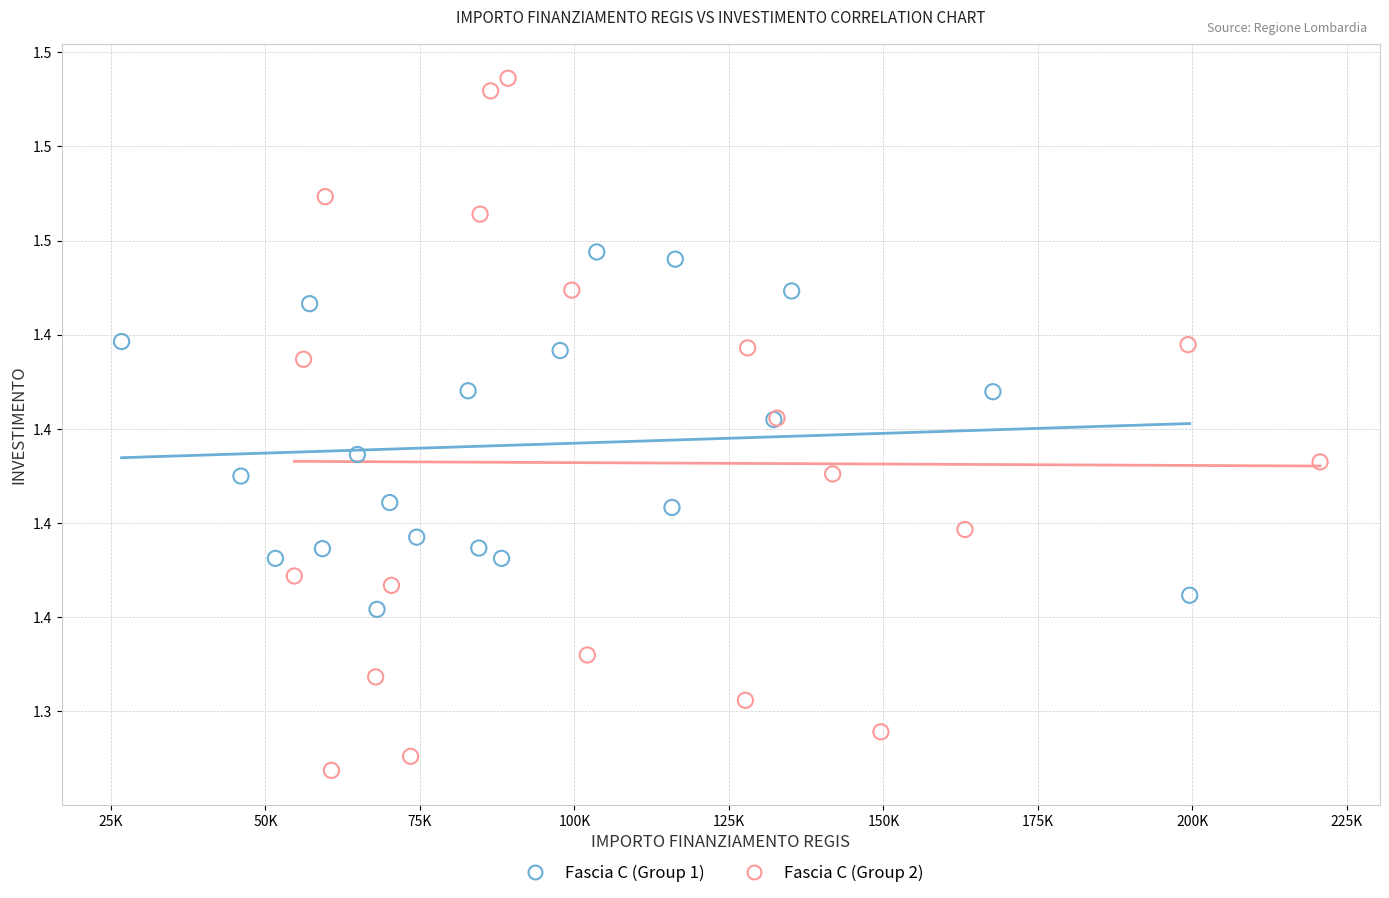

Which series contains the lowest Y value?

Fascia C (Group 2)